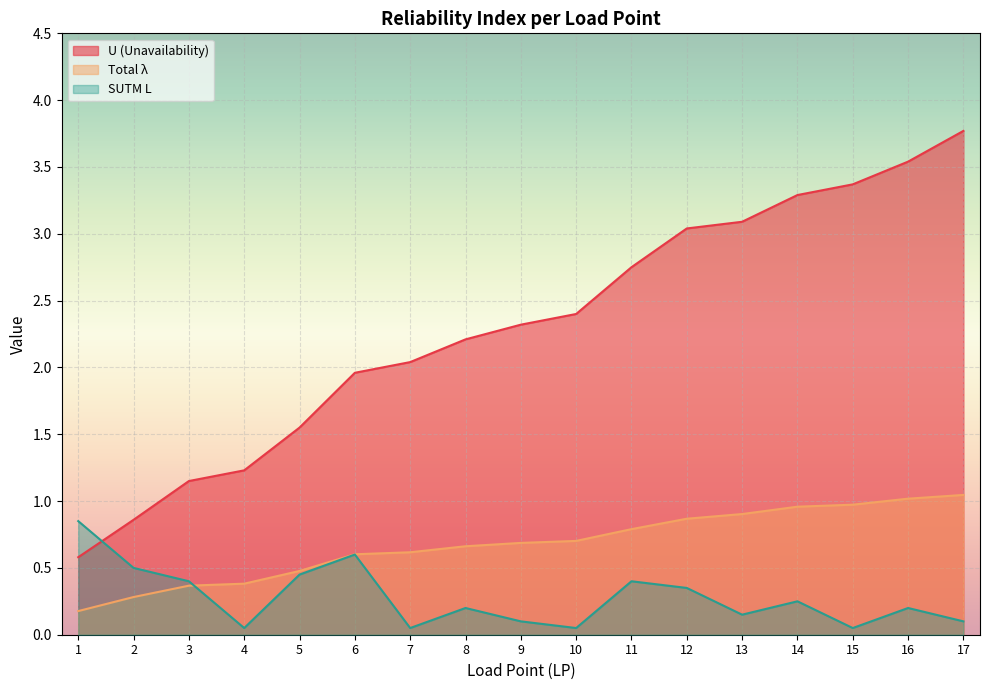

In SUTM L, how many points are lower than both neighbors (excluding endpoints)?

5